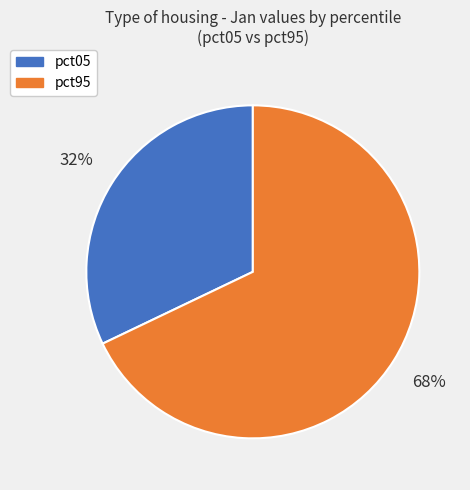

To the nearest percent, what is the average slice percentage?

50%